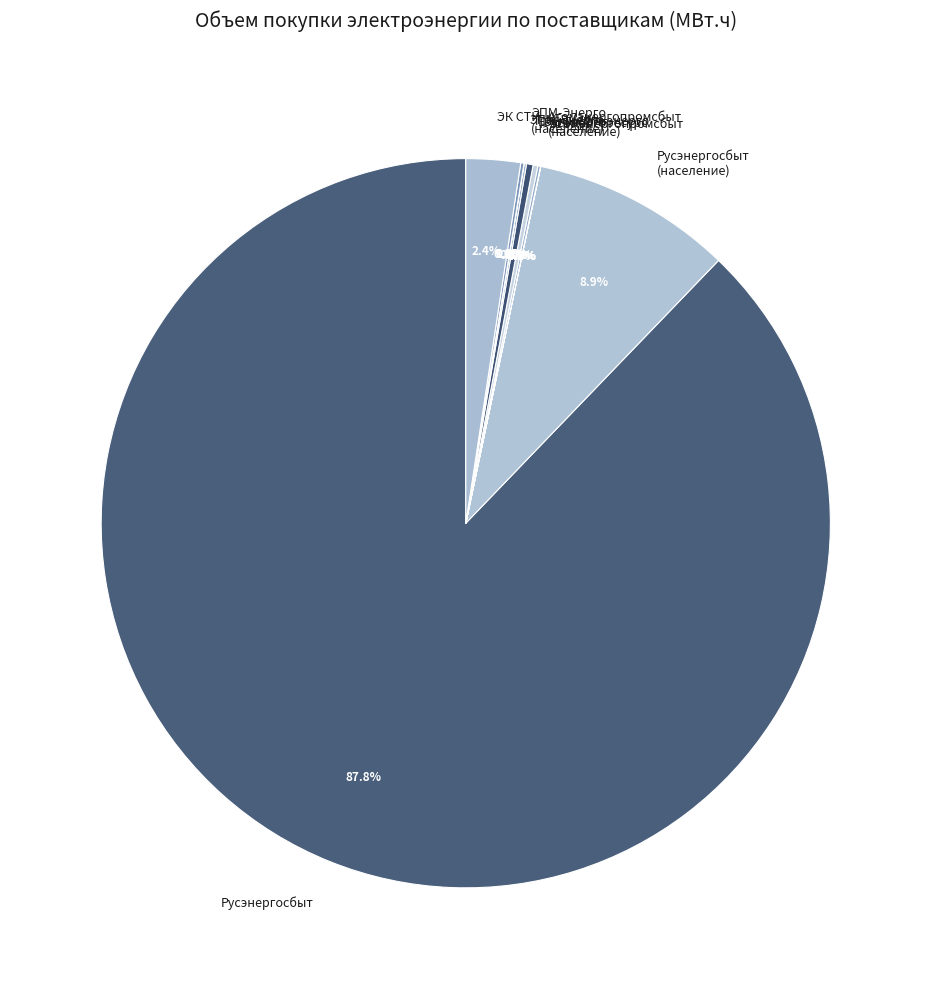

How much of the chart is everything except Русэнергосбыт (население)?

91.1%